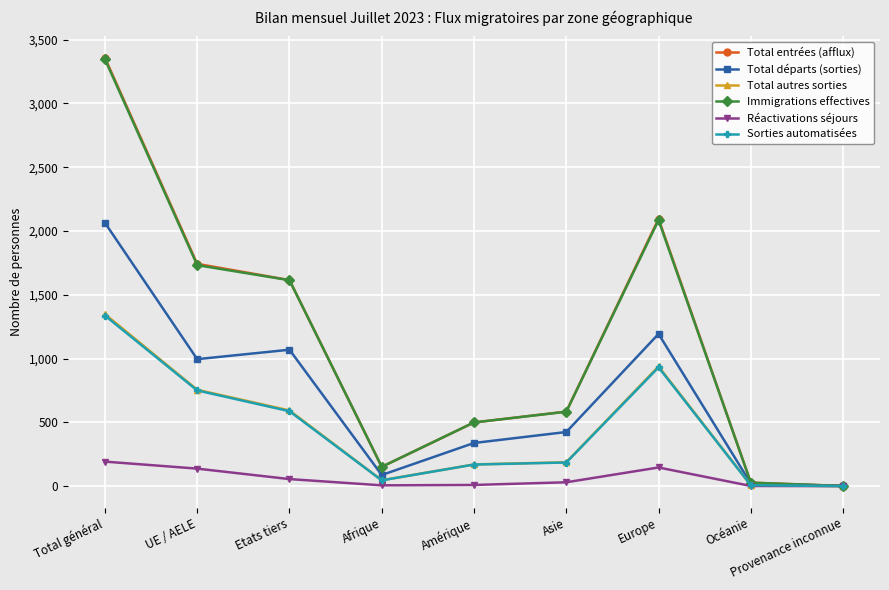

Where does the Sorties automatisées series first go above 185?

Total général